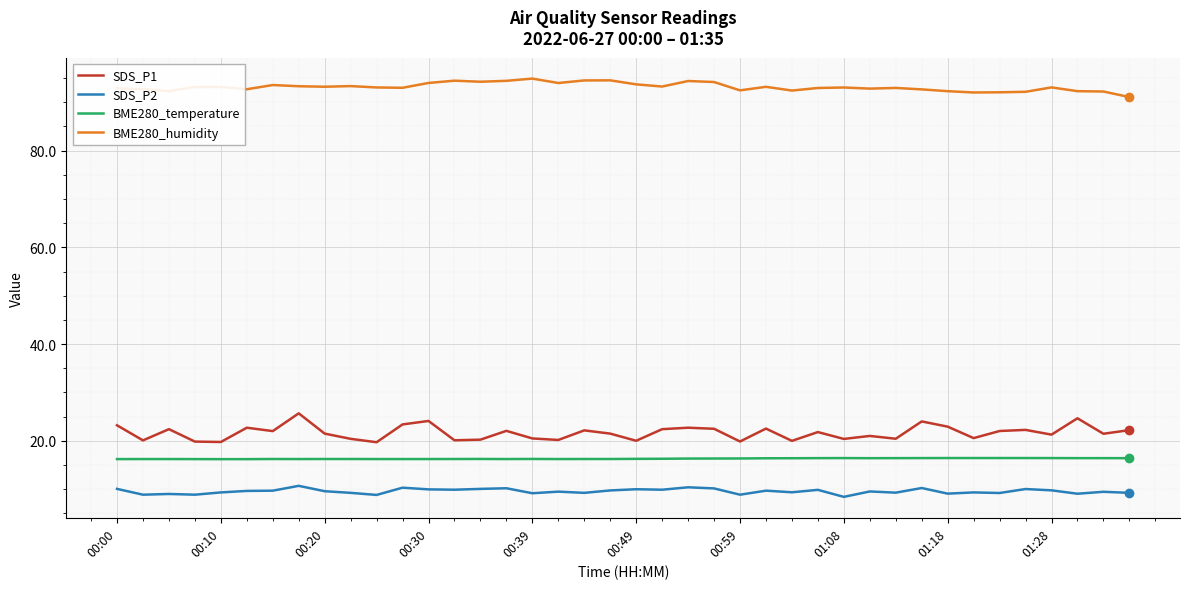

What is the difference between the maximum and minimum values in the BME280_humidity series?

3.8